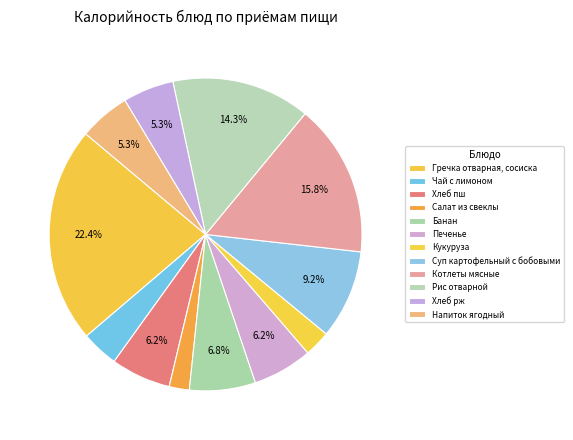

To the nearest percent, what percentage of the pie is Котлеты мясные?

16%